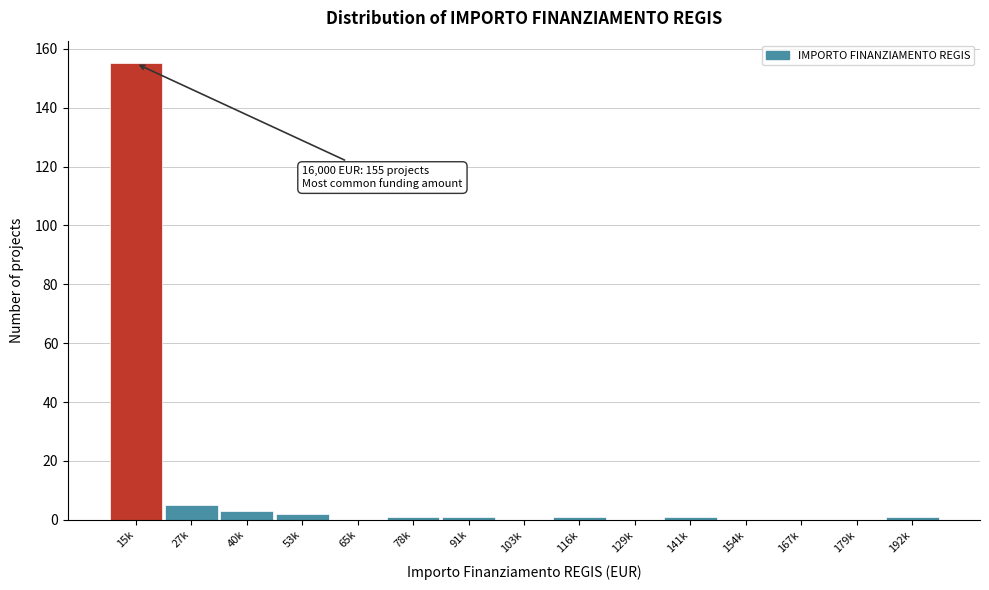

Reading left to right, what are all the values shown in this chart?

15k=155	27k=5	40k=3	53k=2	65k=0	78k=1	91k=1	103k=0	116k=1	129k=0	141k=1	154k=0	167k=0	179k=0	192k=1